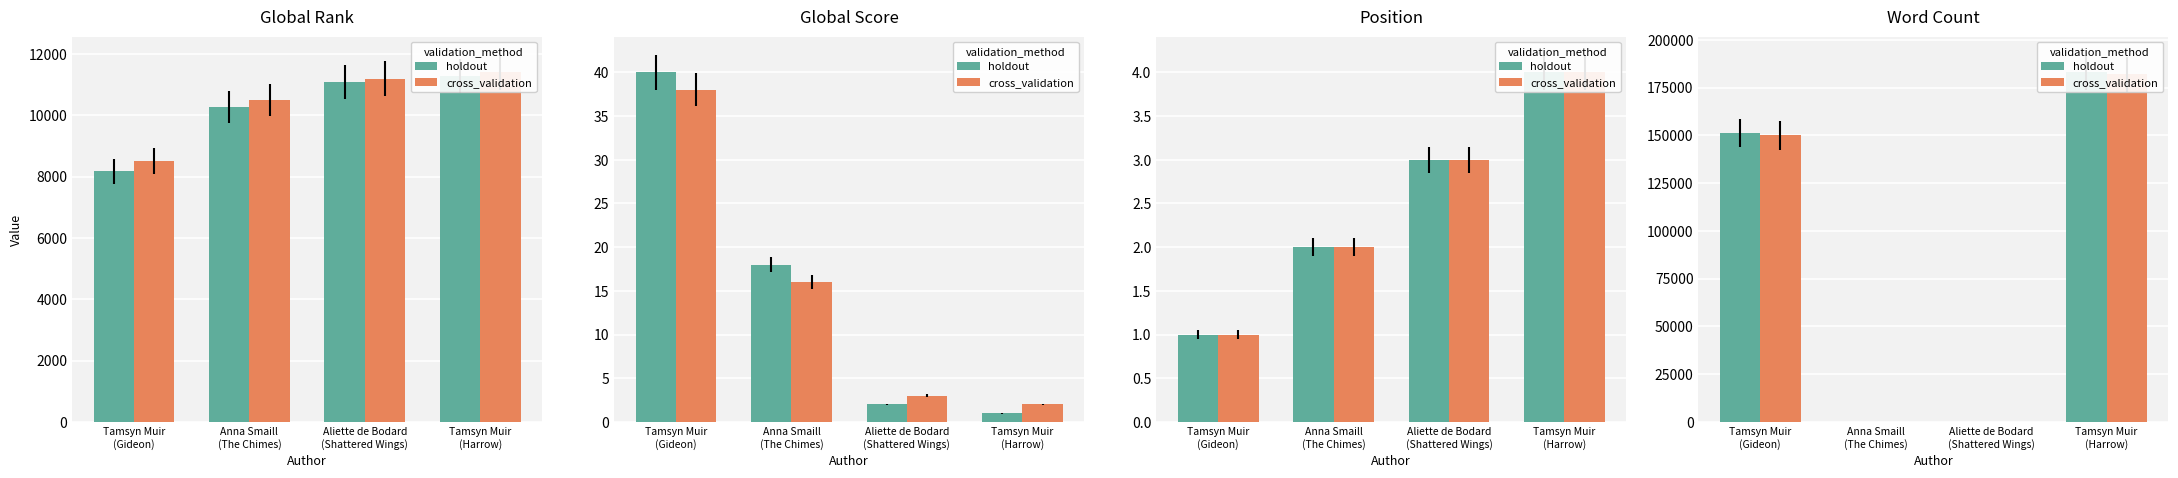

At how many categories does at least one series exceed 53590?

2